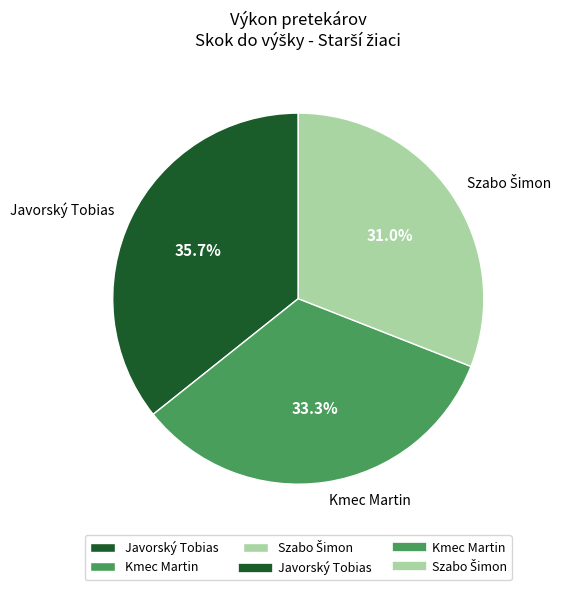

How many segments does this pie chart have?

3